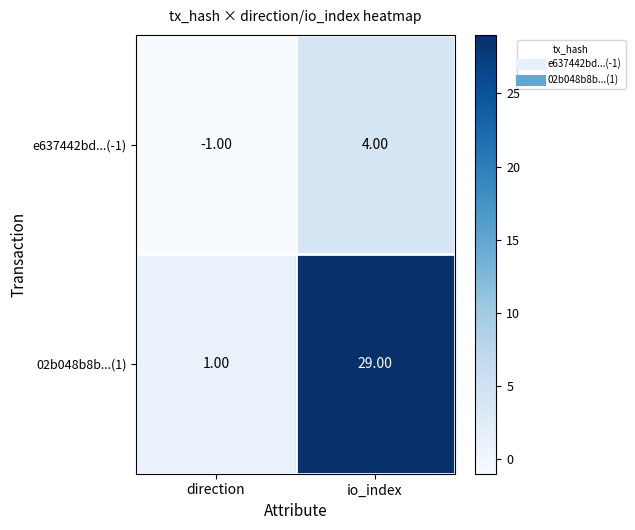

Which series has the largest total across all categories?

02b048b8b...(1)